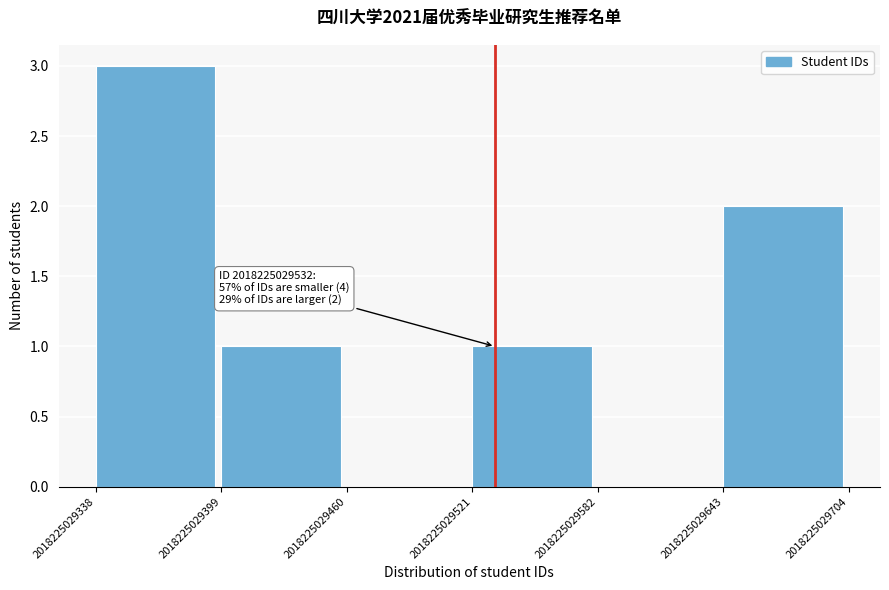

Which range on the x-axis has the tallest bar?

2018225029338 to 2018225029399